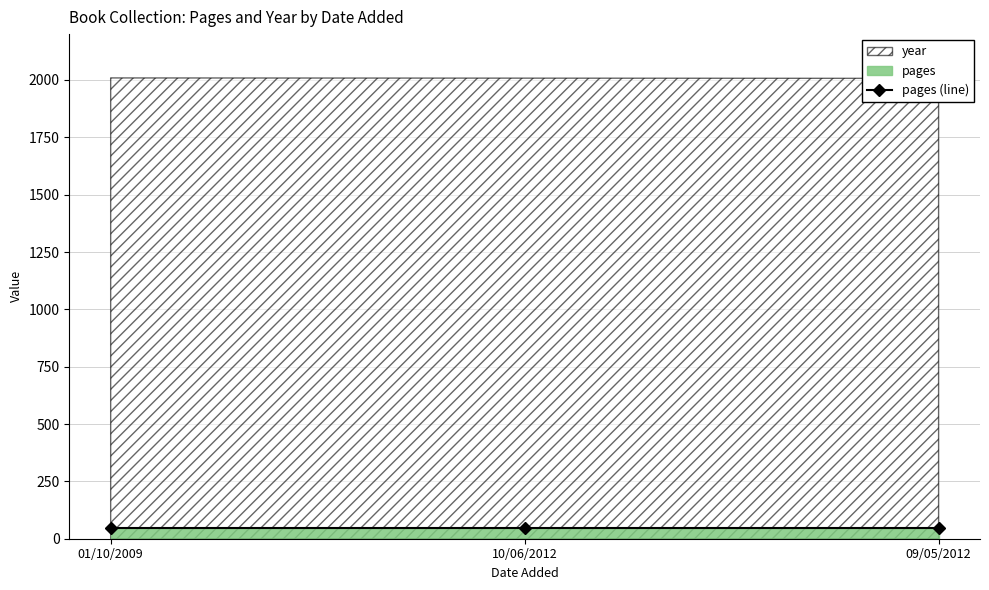

What is the greatest value displayed?

2009